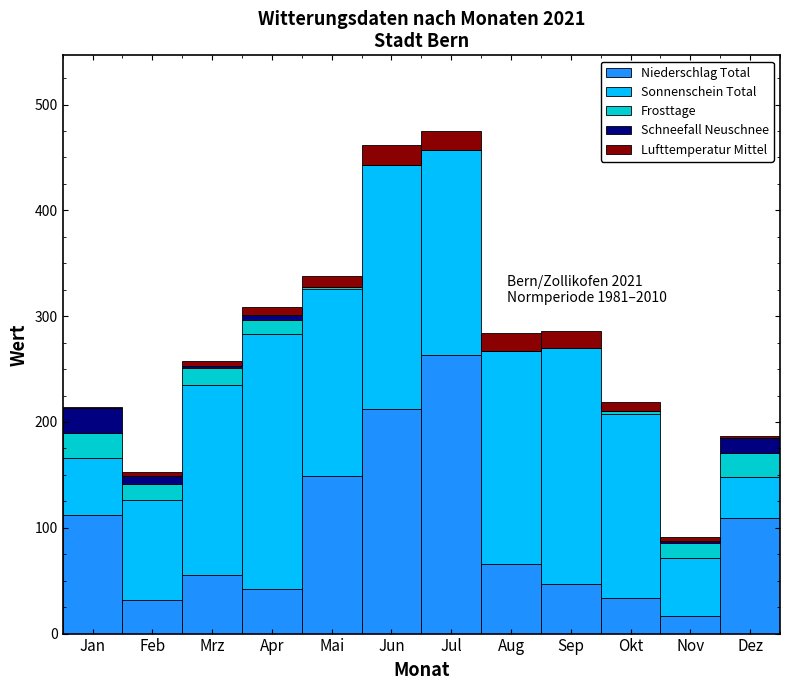

At which label does Niederschlag Total reach its peak?

Jul